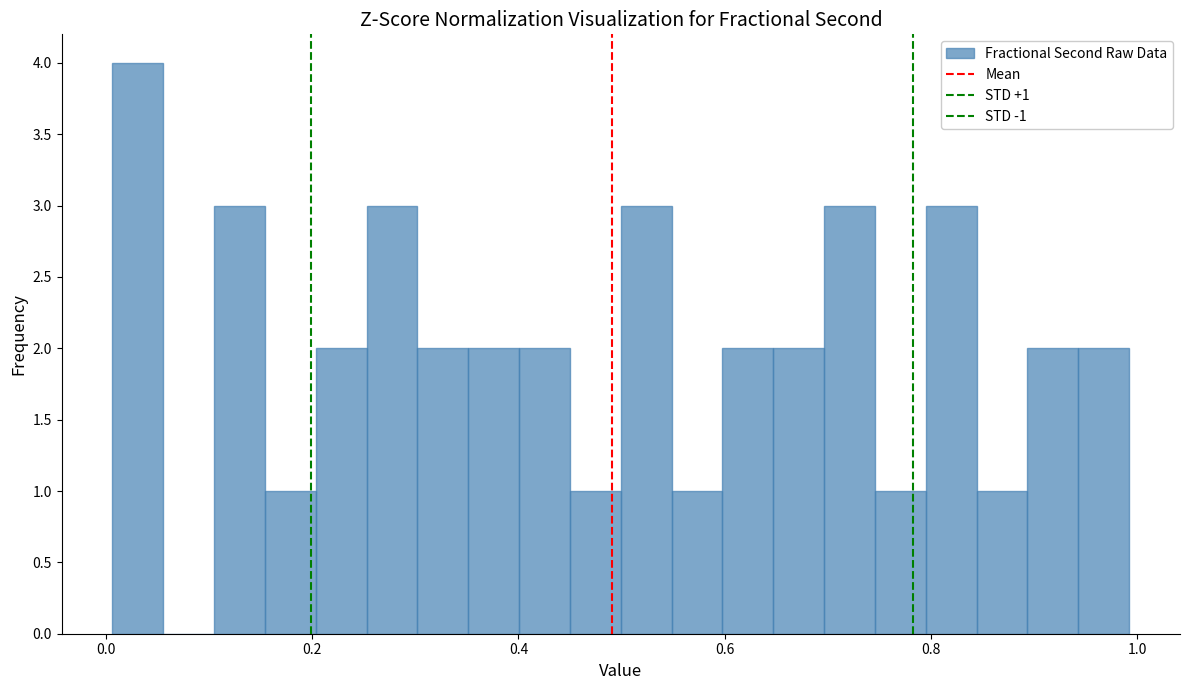

Around what value on the x-axis is the tallest bar? Give the approximate position of its centre, as read against the axis.

0.04